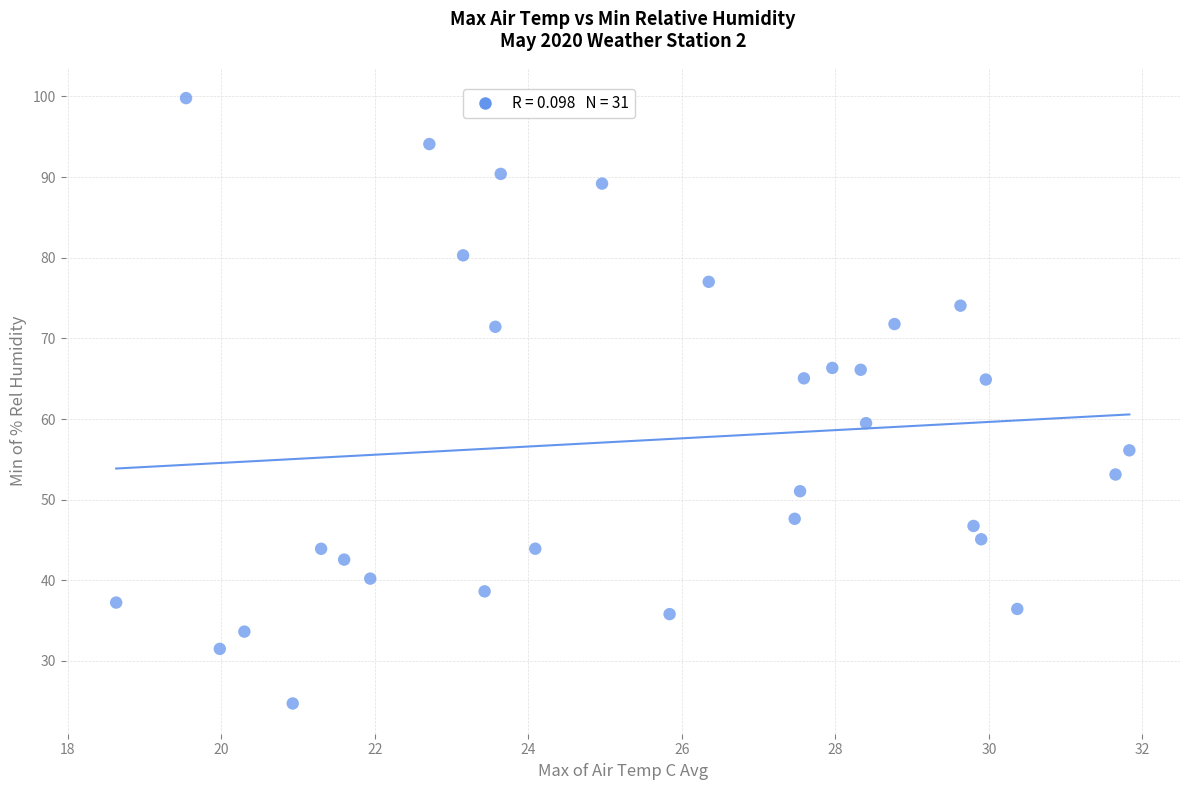

What is the range of X values (max minus min)?

13.2